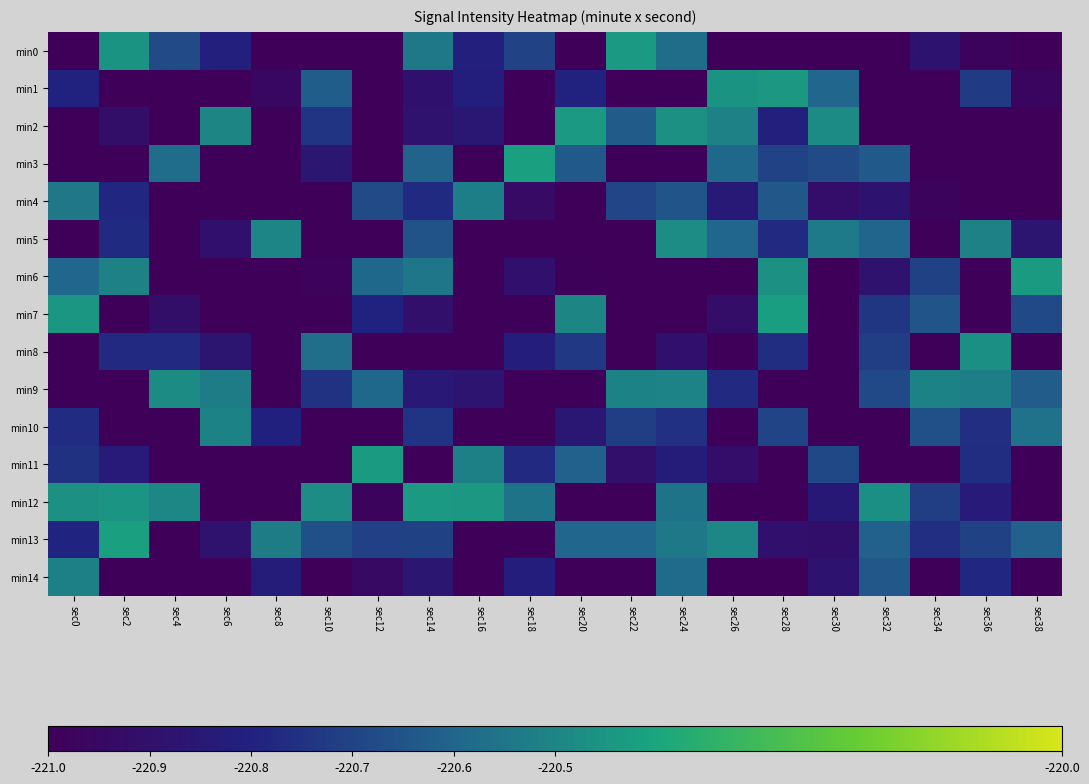

Rank the series at sec8 from highest to lowest value.

min5, min13, min10, min14, min1, min4, min7, min3, min11, min2, min9, min6, min0, min8, min12